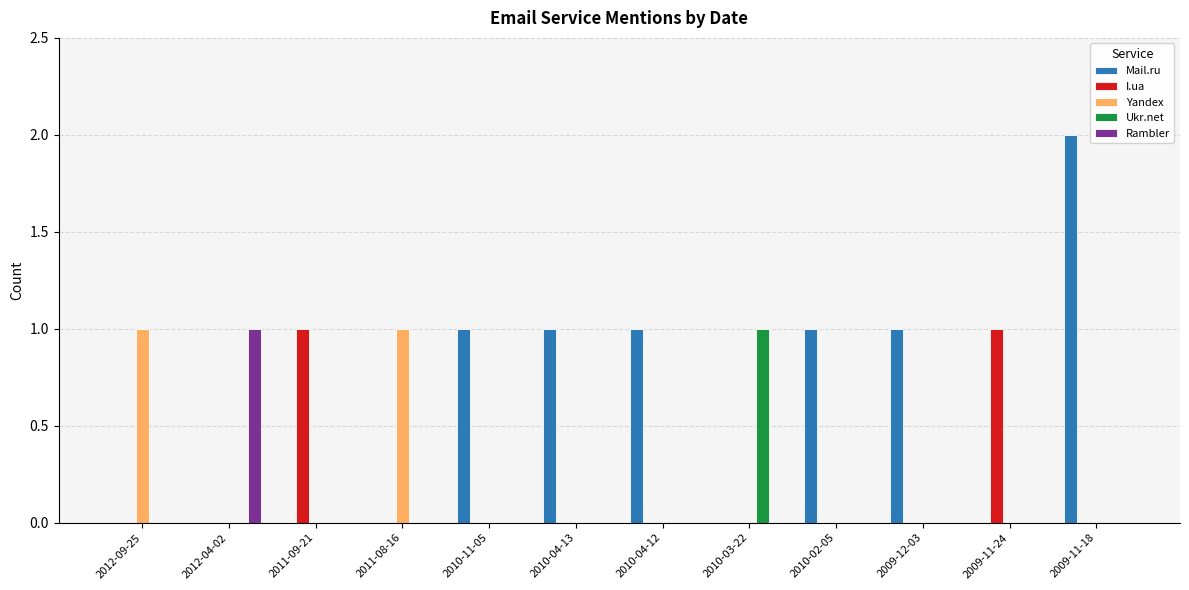

Is the value of I.ua at 2009-11-24 greater than the value of Yandex at 2010-03-22?

Yes